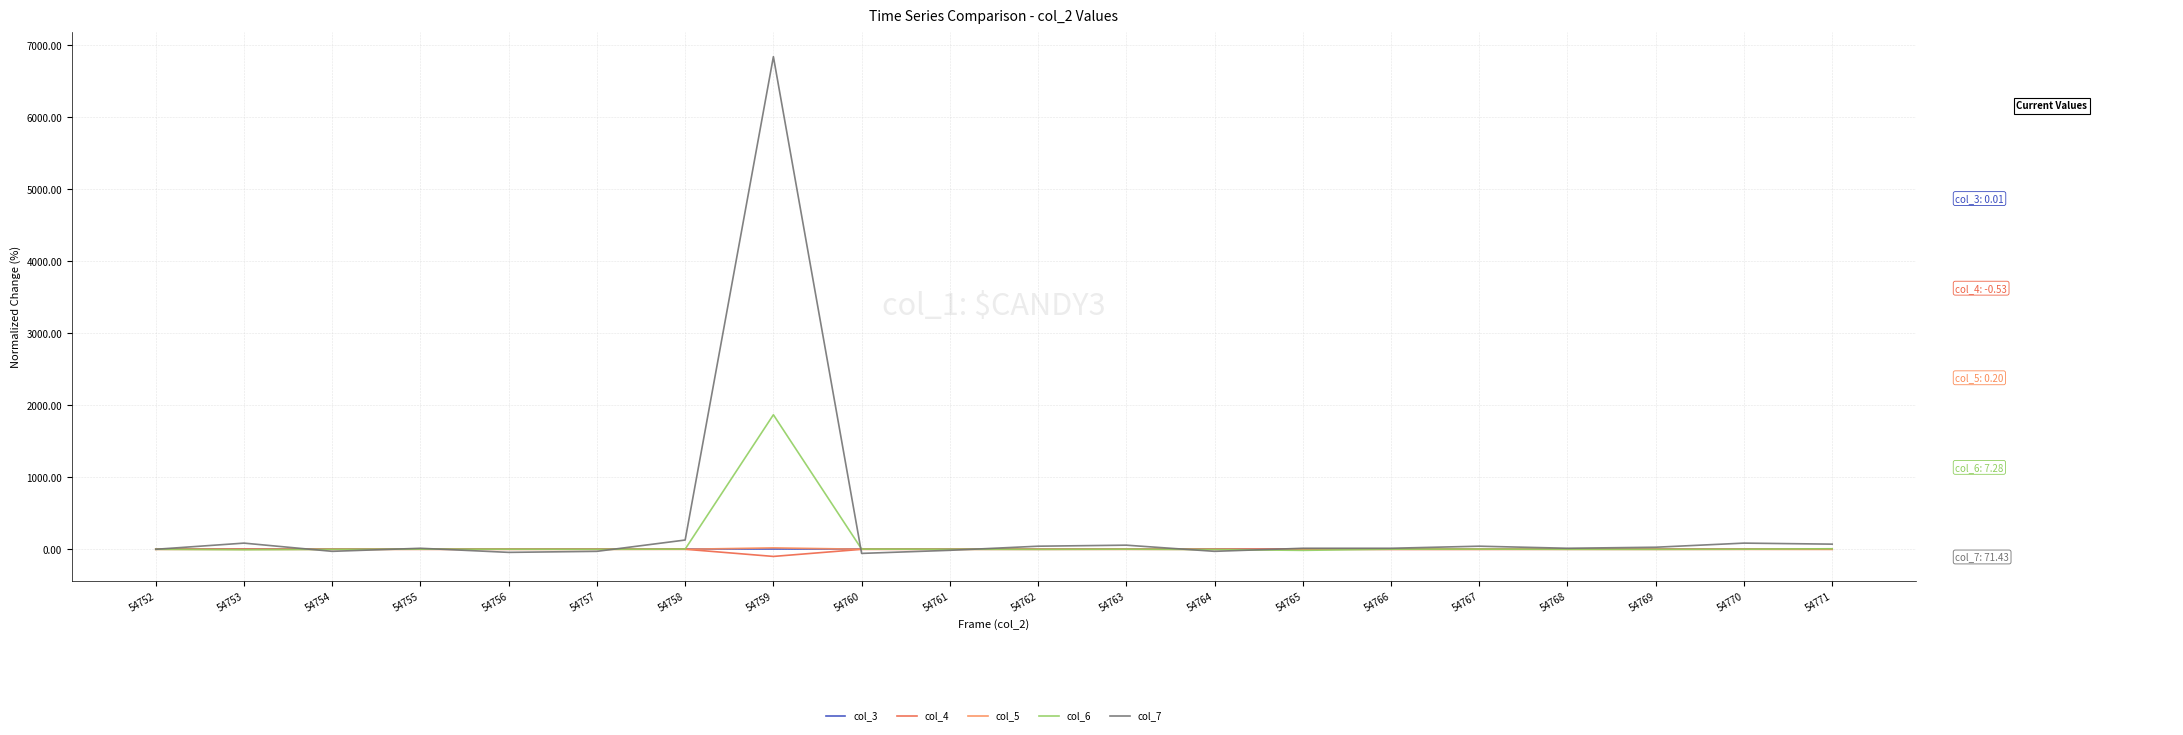

What value does the col_5 series have at 54768?

0.8